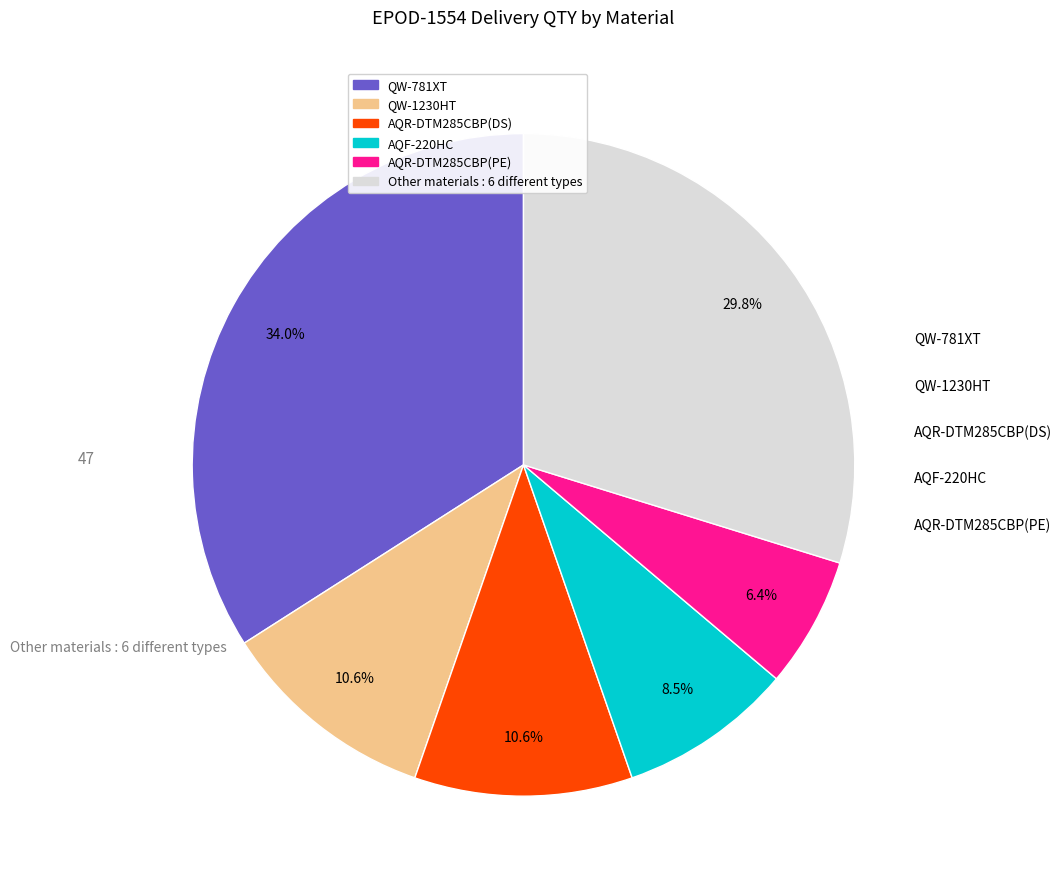

Does any single category account for the majority?

No